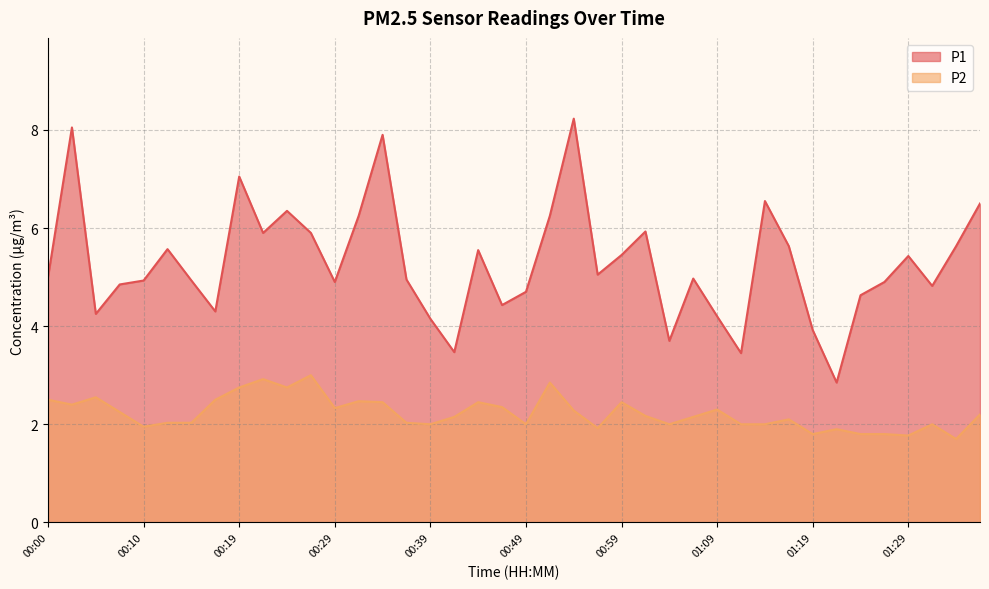

The P2 series shows 4.6 at 00:24. True or false?

False